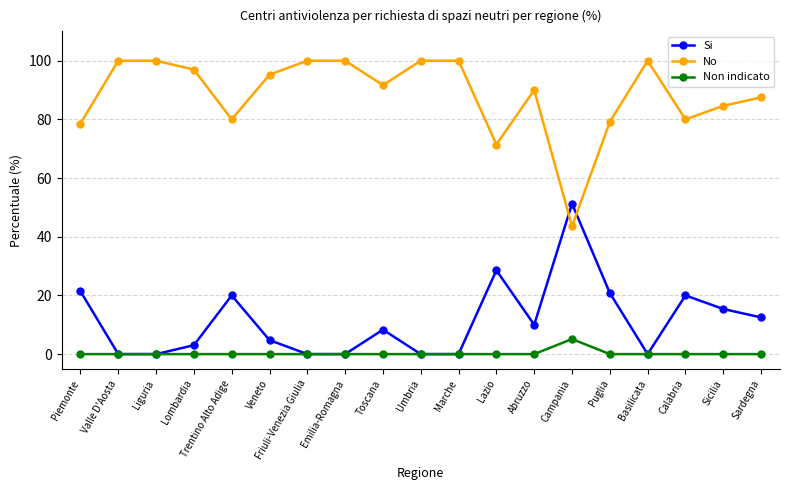

What position from the left is Umbria?

10